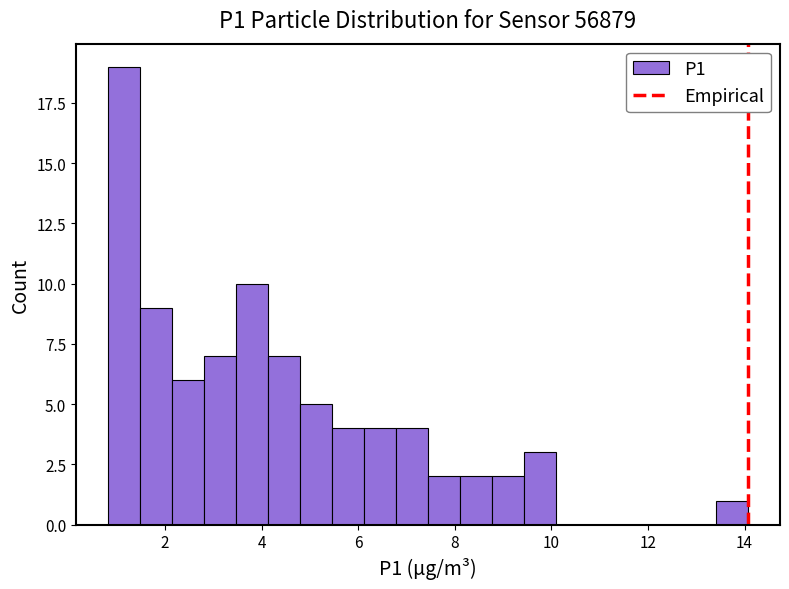

Read against the x-axis, roughly where is the centre of the tallest bar?

1.2